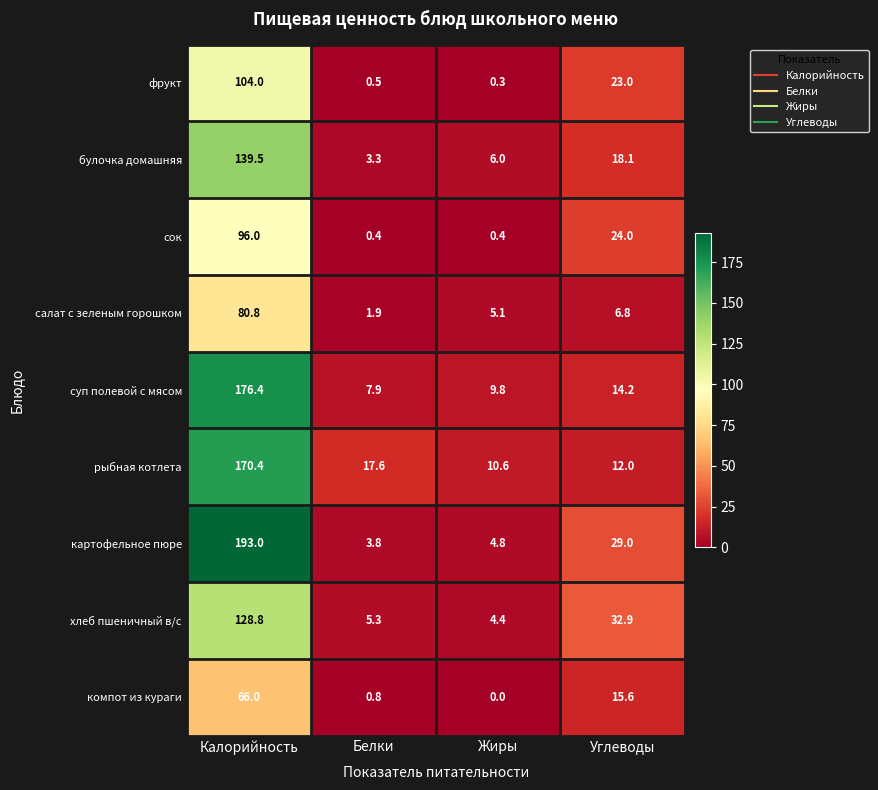

Which series has the largest range (max minus min)?

картофельное пюре